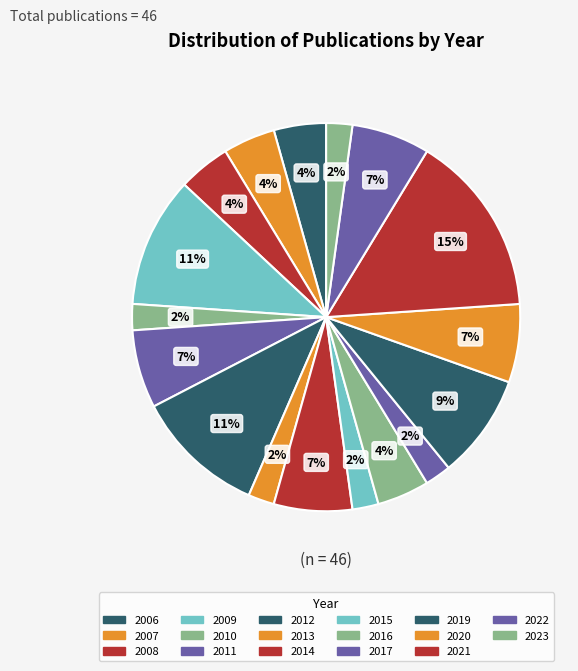

Approximately how many times larger is the value at 2021 compared to 2017?

7.0